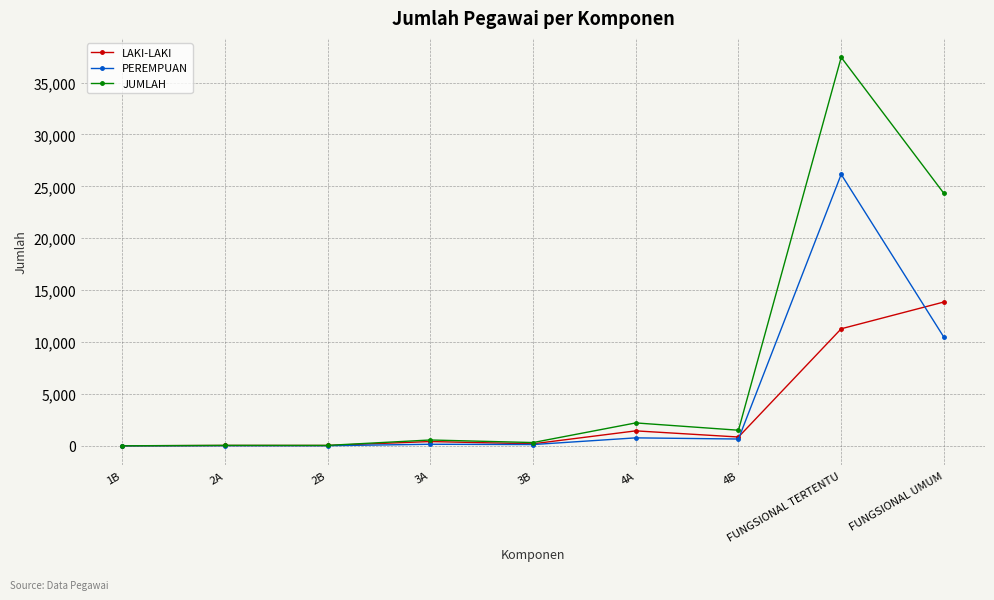

At which label is JUMLAH closest to 18715?

FUNGSIONAL UMUM